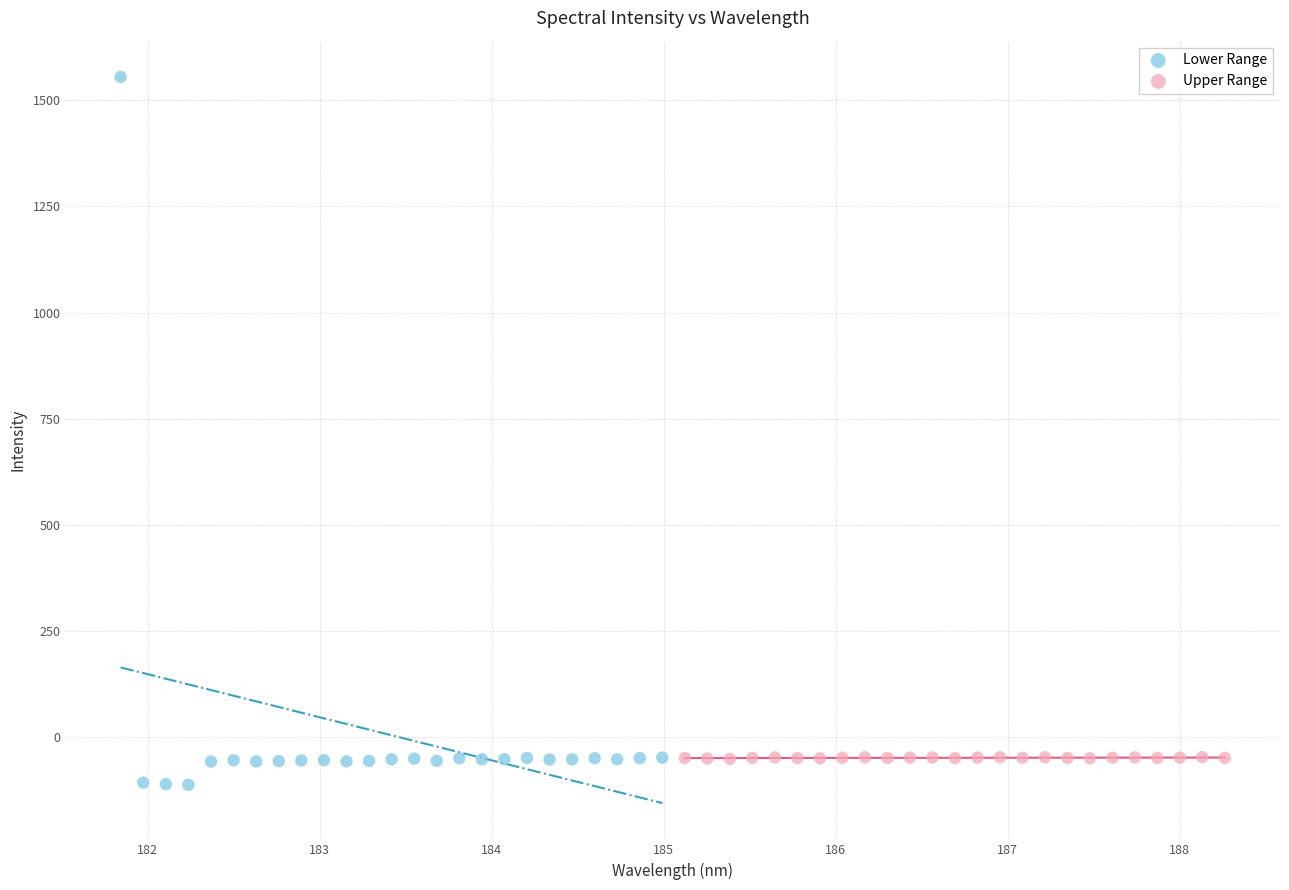

Which series has the widest spread of Y values?

Lower Range